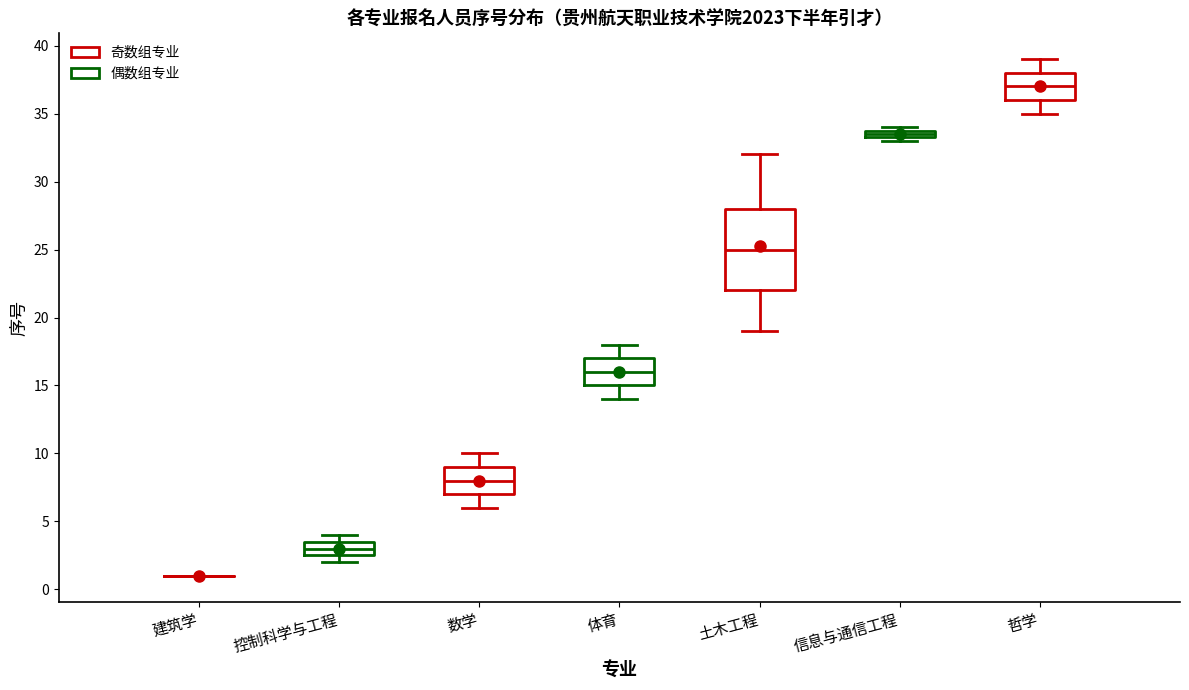

Comparing the boxes themselves (not the whiskers), which one is the tallest?

土木工程